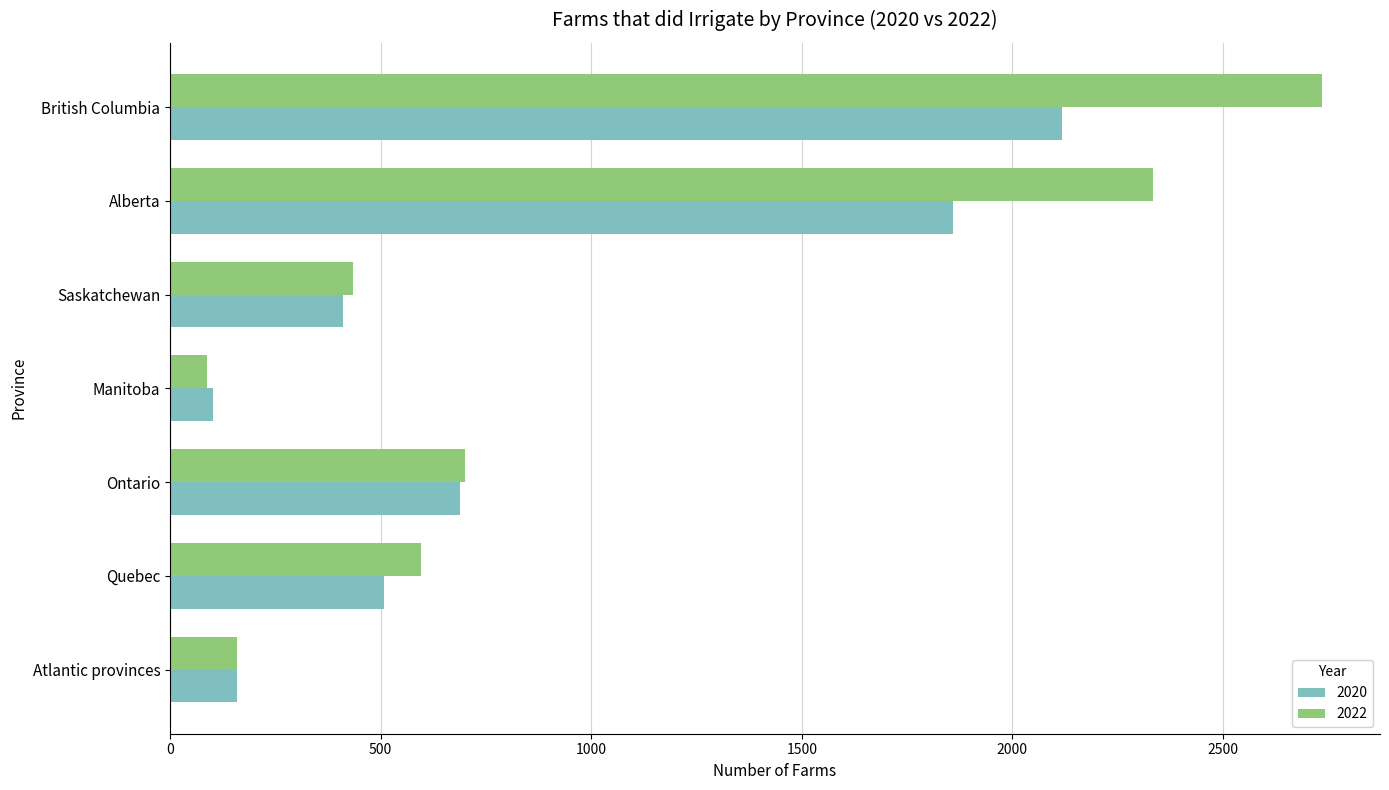

What is the spread (max minus min) of values at British Columbia?

619